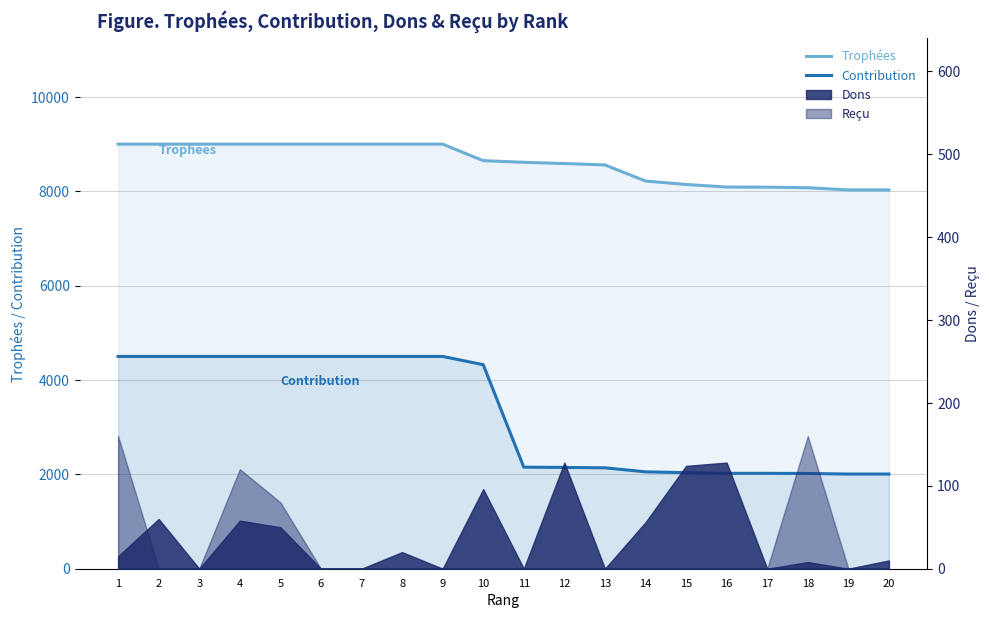

True or false: Trophées and Contribution cross at least once.

False